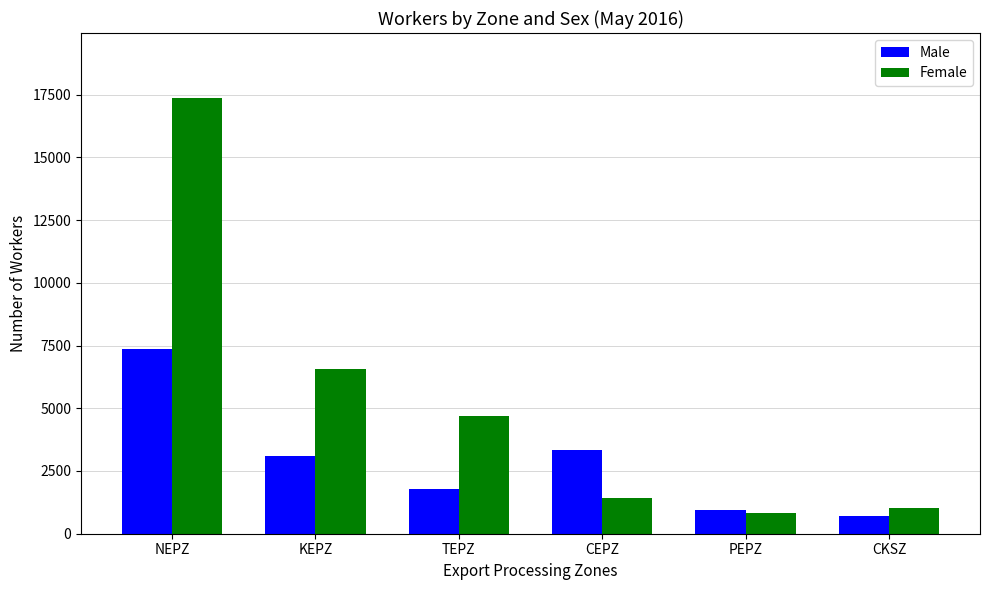

Reading left to right, transcribe all the data shown in this chart.

Male: 7371	3099	1779	3340	932	717
Female: 17352	6579	4676	1438	842	1036